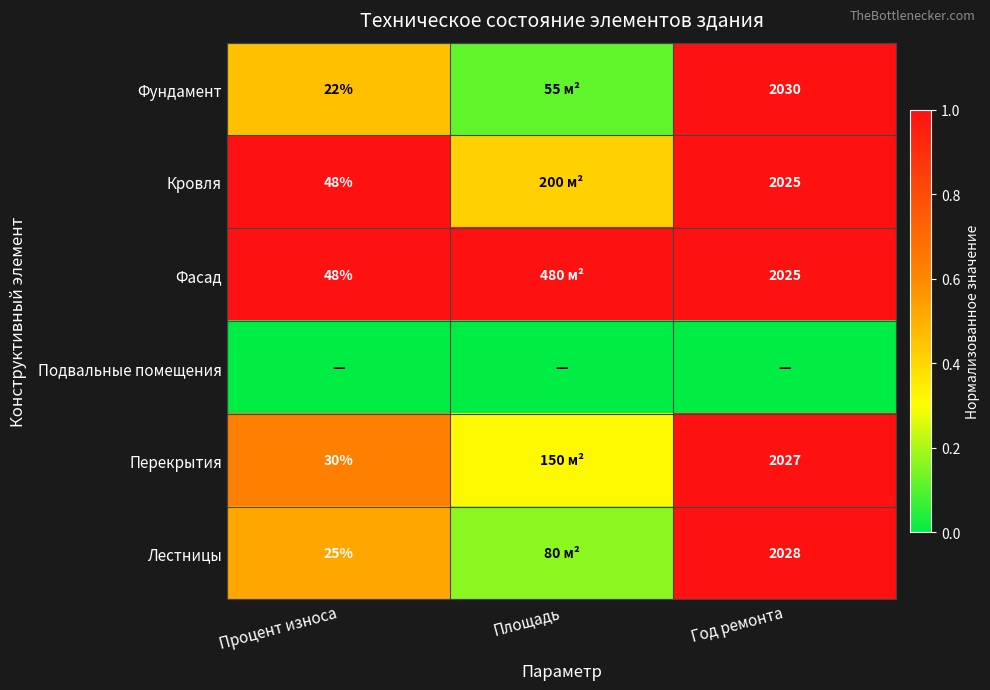

Which has a higher value, Площадь or Процент износа?

Процент износа